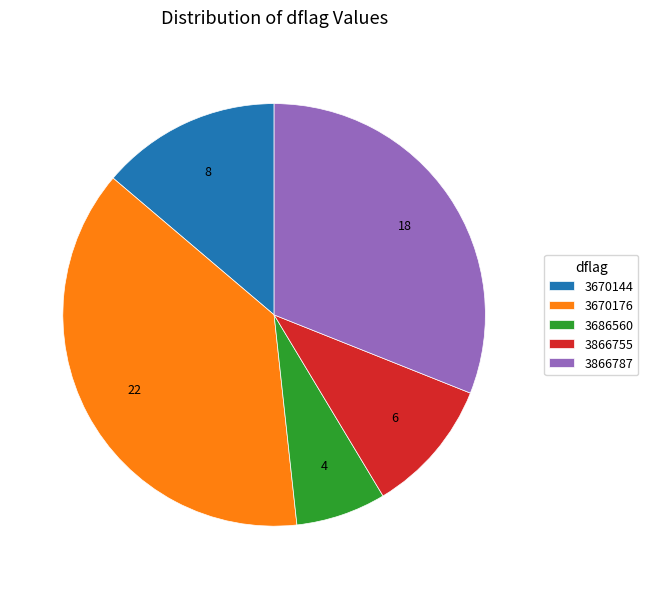

Count the number of slices in the pie.

5